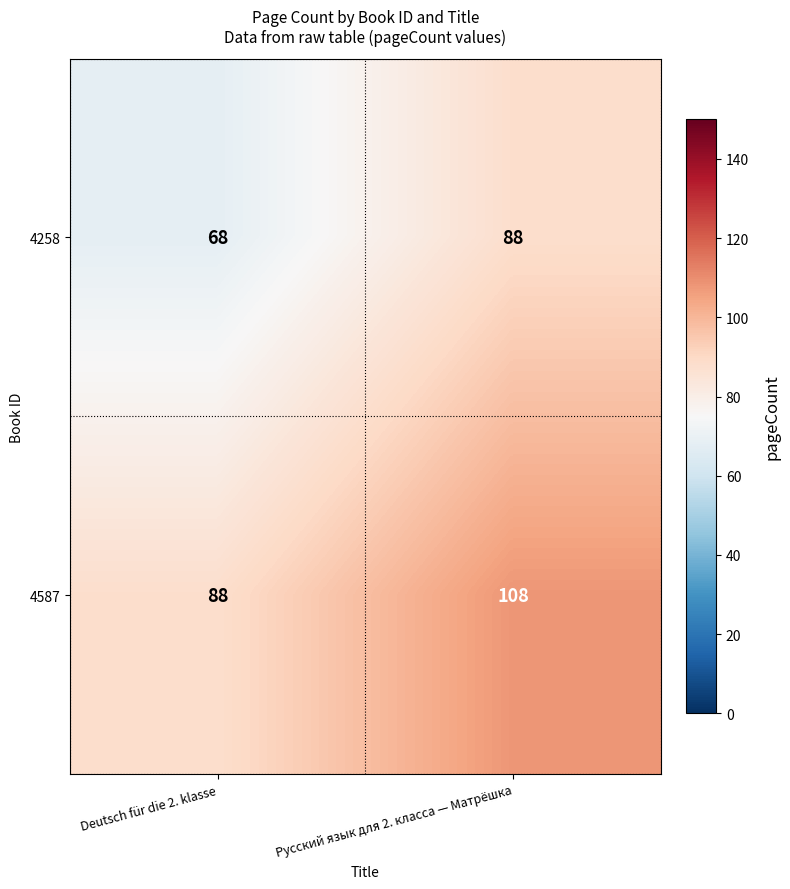

What is the difference between the 4258 values at Deutsch für die 2. klasse and Русский язык для 2. класса — Матрёшка?

20